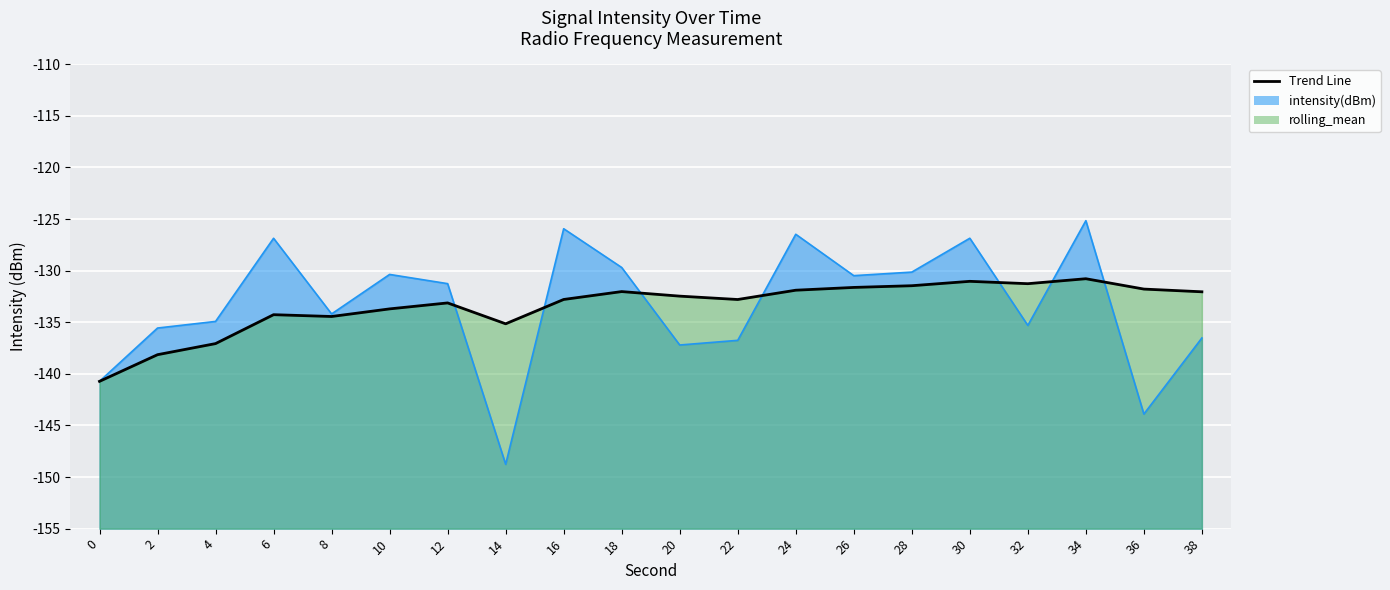

Where does the data first go above -132?

24